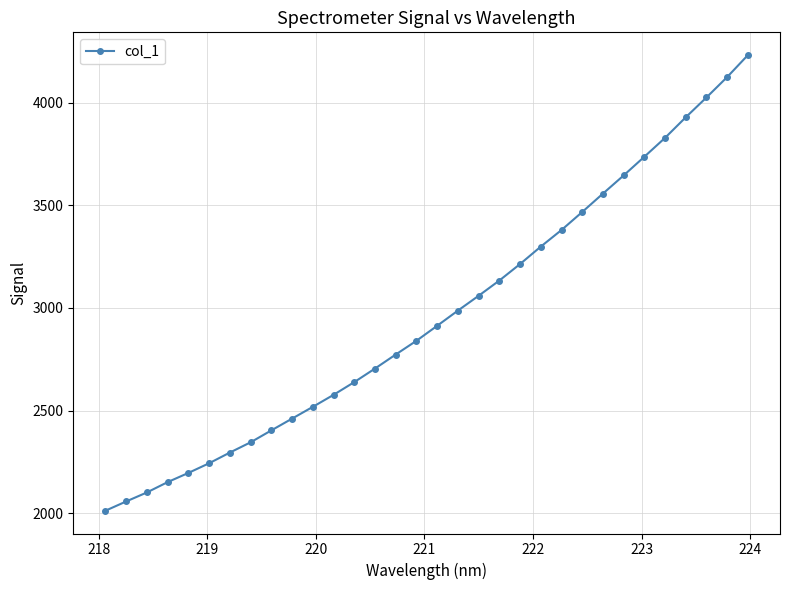

What is the difference between the maximum and minimum values?

2219.6